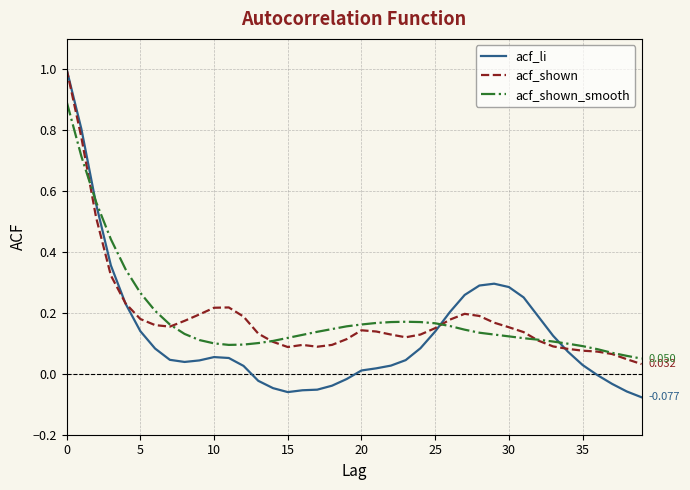

Which series has the largest range (max minus min)?

acf_li